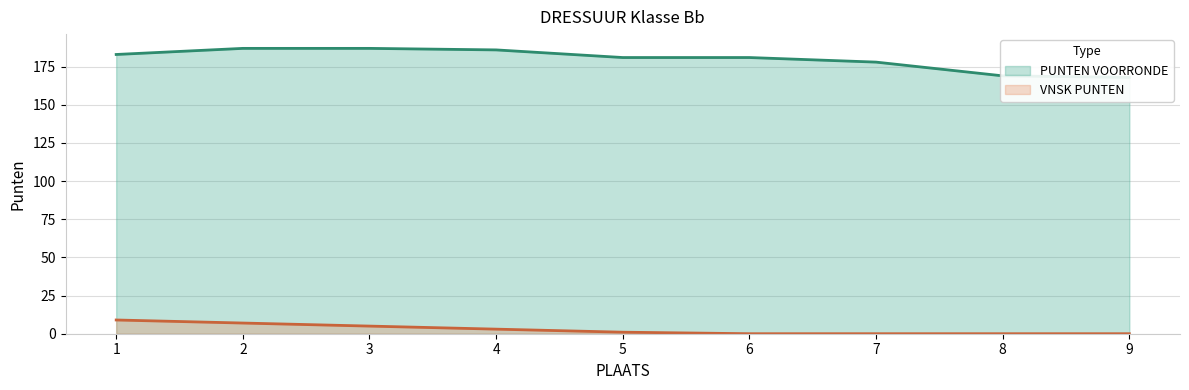

Reading left to right, what are all the values shown in this chart?

PUNTEN VOORRONDE: 1=183	2=187	3=187	4=186	5=181	6=181	7=178	8=169	9=168
VNSK PUNTEN: 1=9	2=7	3=5	4=3	5=1	6=0	7=0	8=0	9=0